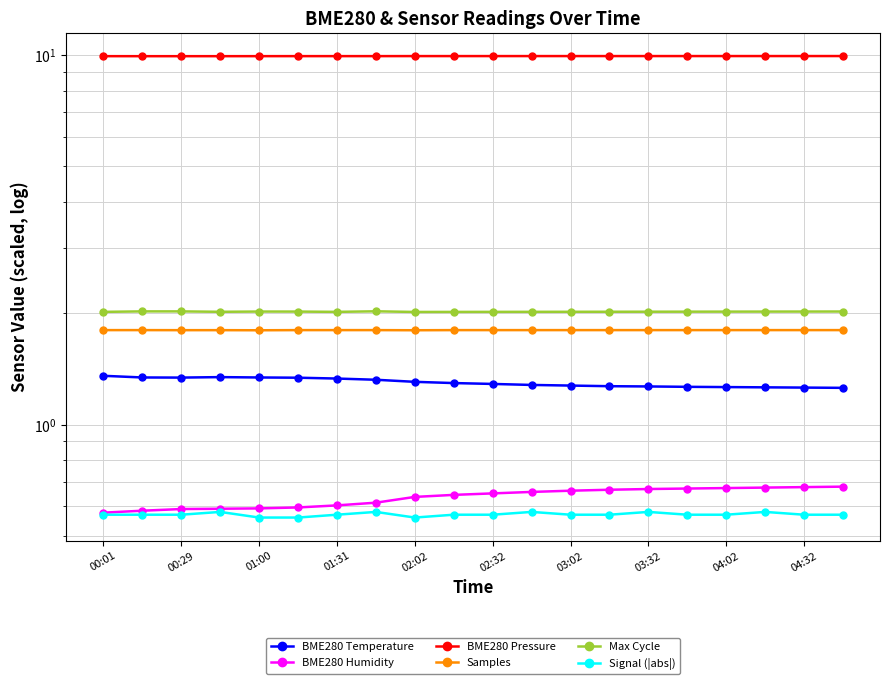

How many interior local valleys does the Samples series have?

3